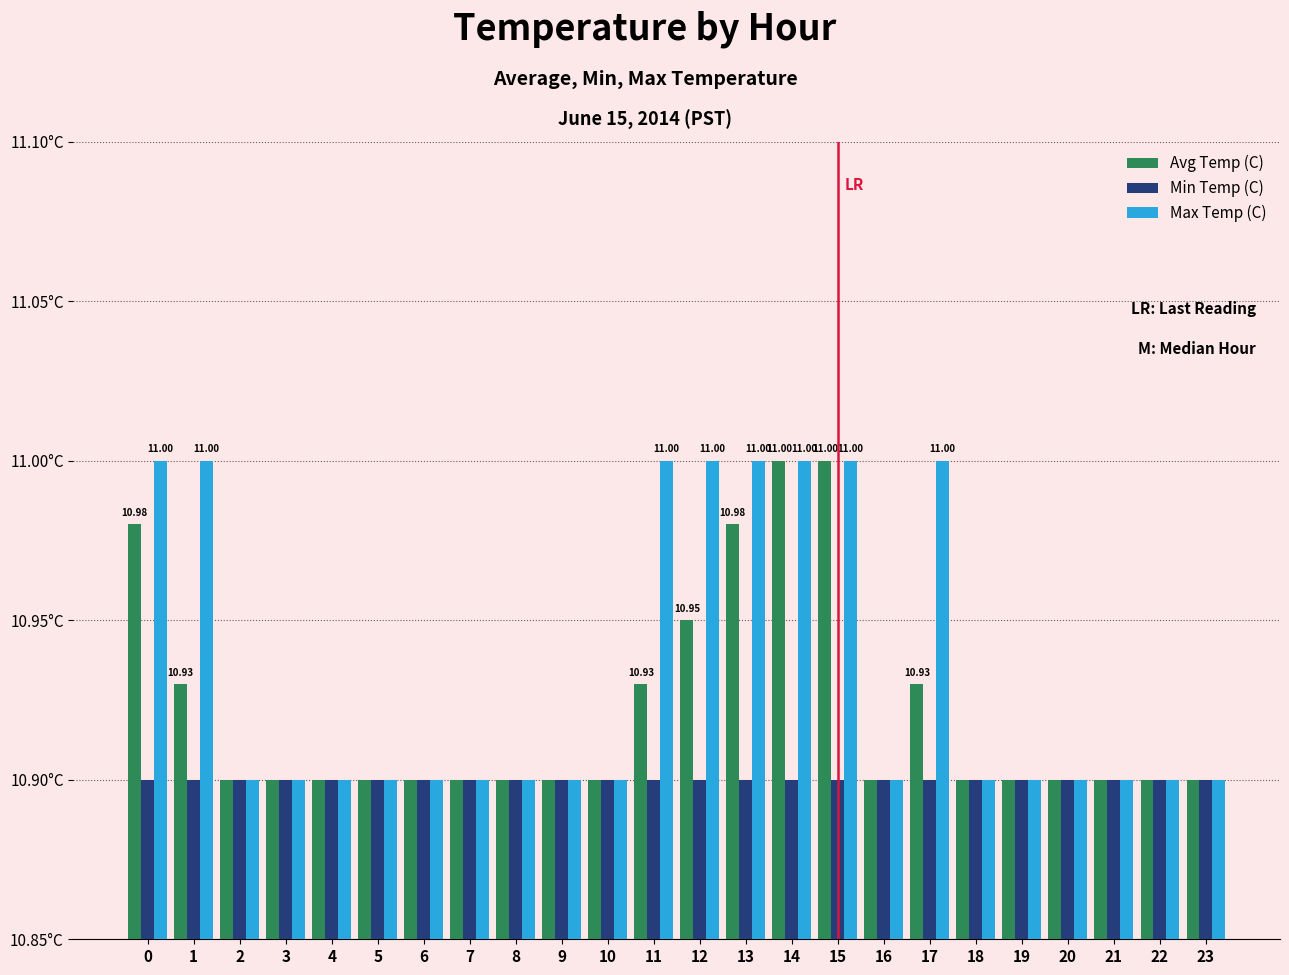

Reading left to right, extract all data points from this chart.

Avg Temp (C): 11.0	10.9	10.9	10.9	10.9	10.9	10.9	10.9	10.9	10.9	10.9	10.9	10.9	11.0	11.0	11.0	10.9	10.9	10.9	10.9	10.9	10.9	10.9	10.9
Min Temp (C): 10.9	10.9	10.9	10.9	10.9	10.9	10.9	10.9	10.9	10.9	10.9	10.9	10.9	10.9	10.9	10.9	10.9	10.9	10.9	10.9	10.9	10.9	10.9	10.9
Max Temp (C): 11.0	11.0	10.9	10.9	10.9	10.9	10.9	10.9	10.9	10.9	10.9	11.0	11.0	11.0	11.0	11.0	10.9	11.0	10.9	10.9	10.9	10.9	10.9	10.9